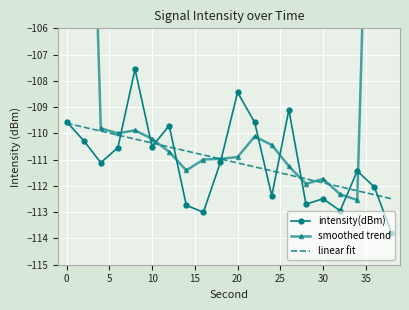

What is the difference between the maximum and minimum values in the smoothed trend series?

46.3